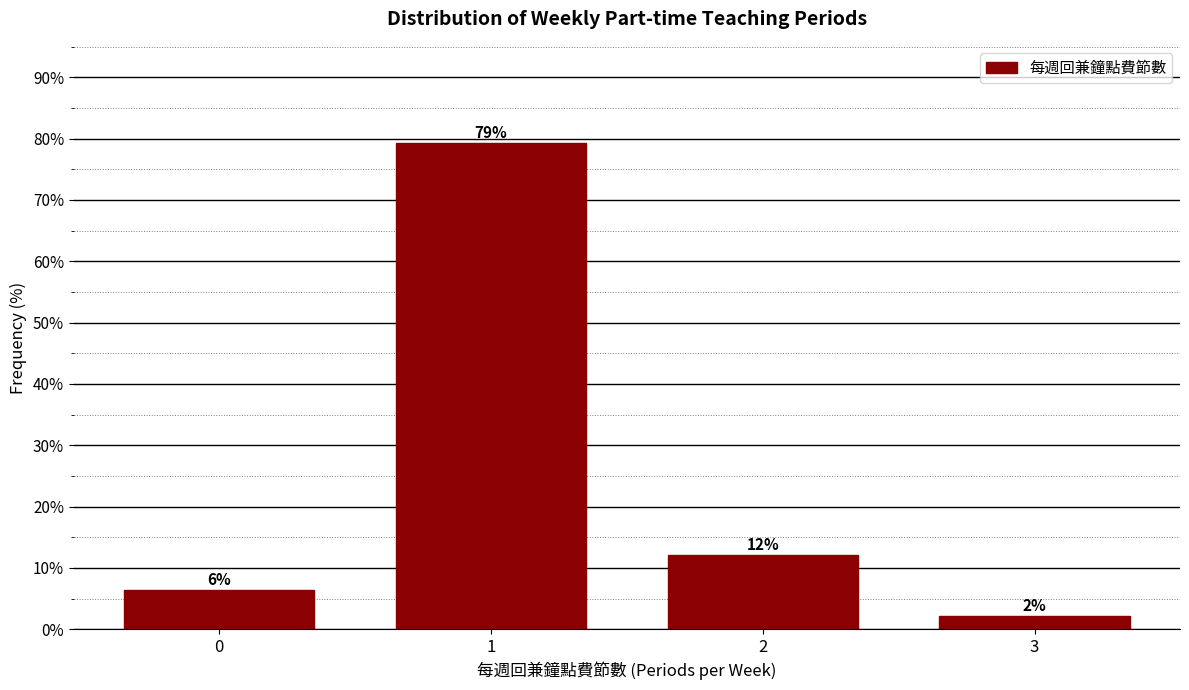

Are the bars horizontal?

No